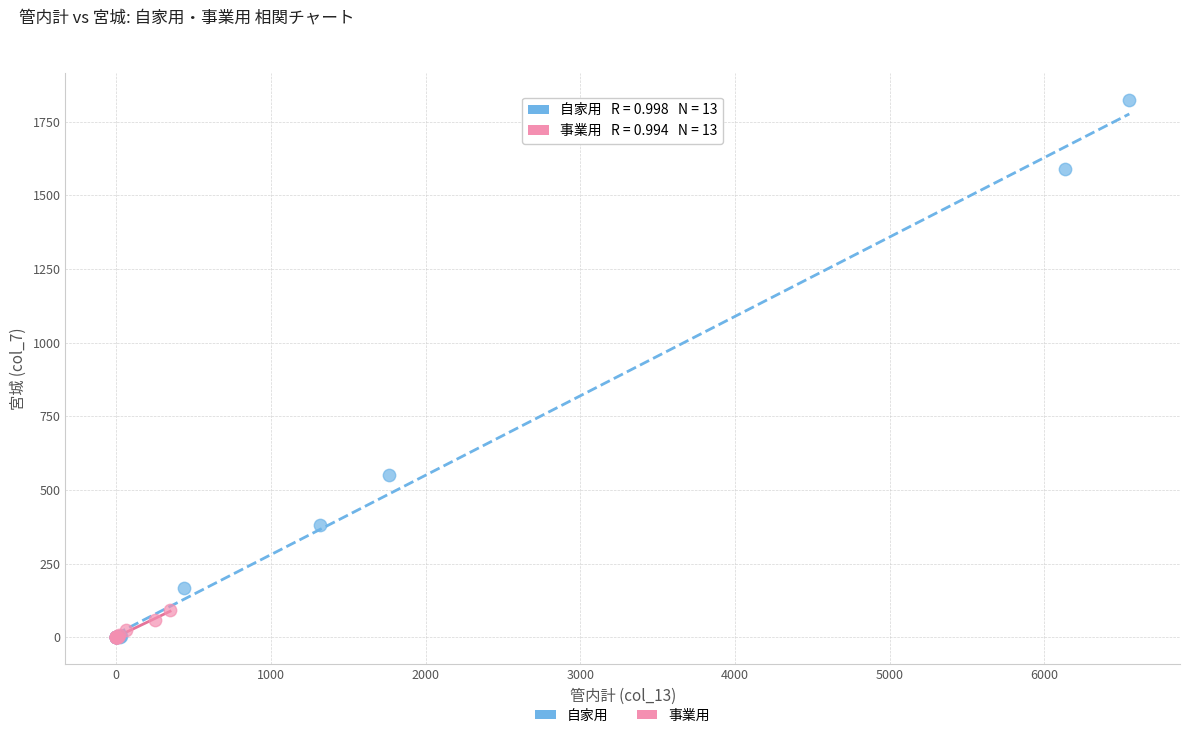

Which series reaches the maximum Y coordinate?

自家用